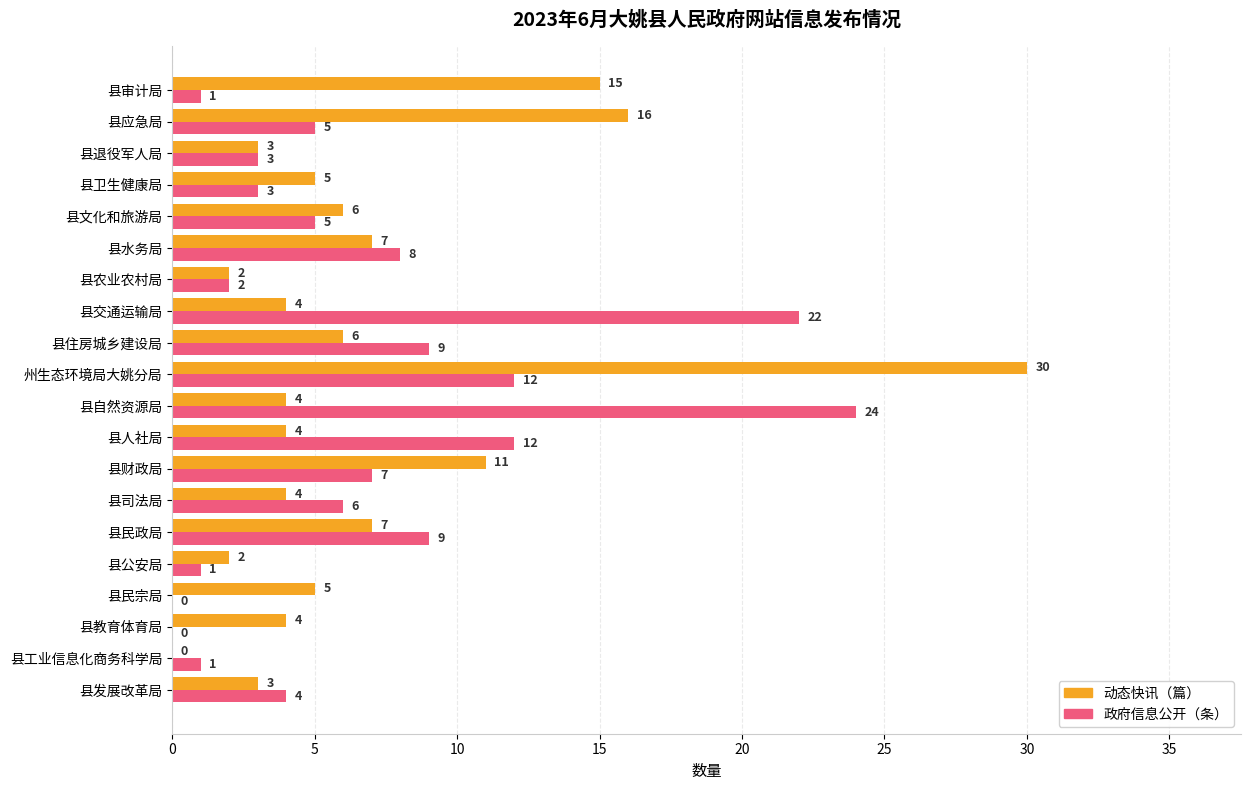

The value of 动态快讯（篇） at 县文化和旅游局 is 1. True or false?

False